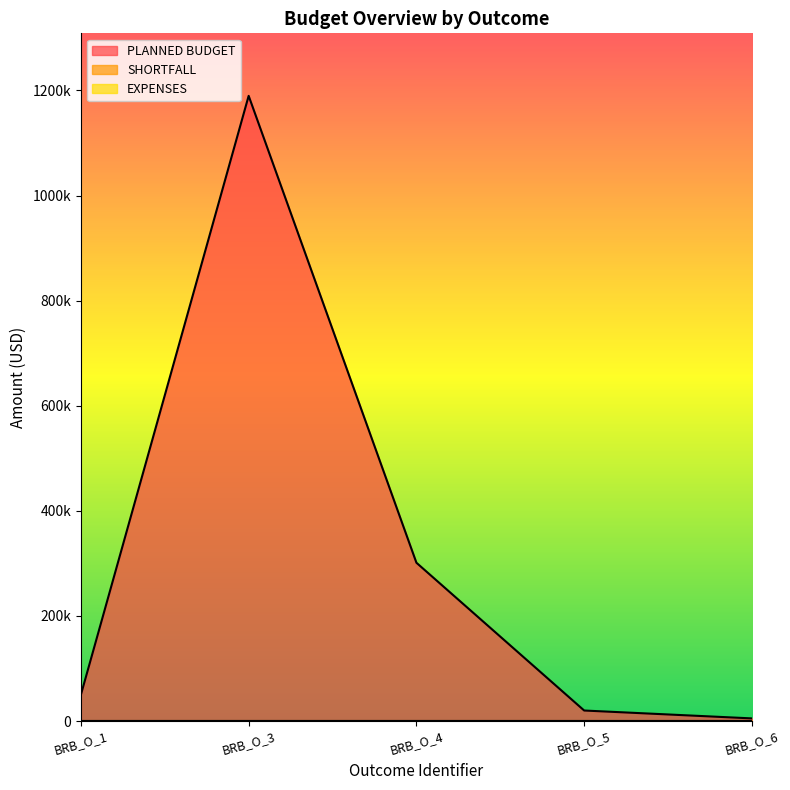

Reading left to right, extract all data points from this chart.

PLANNED BUDGET: 50000	1189790	301252	20000	5000
SHORTFALL: 0	0	0	0	0
EXPENSES: 0	0	0	0	0